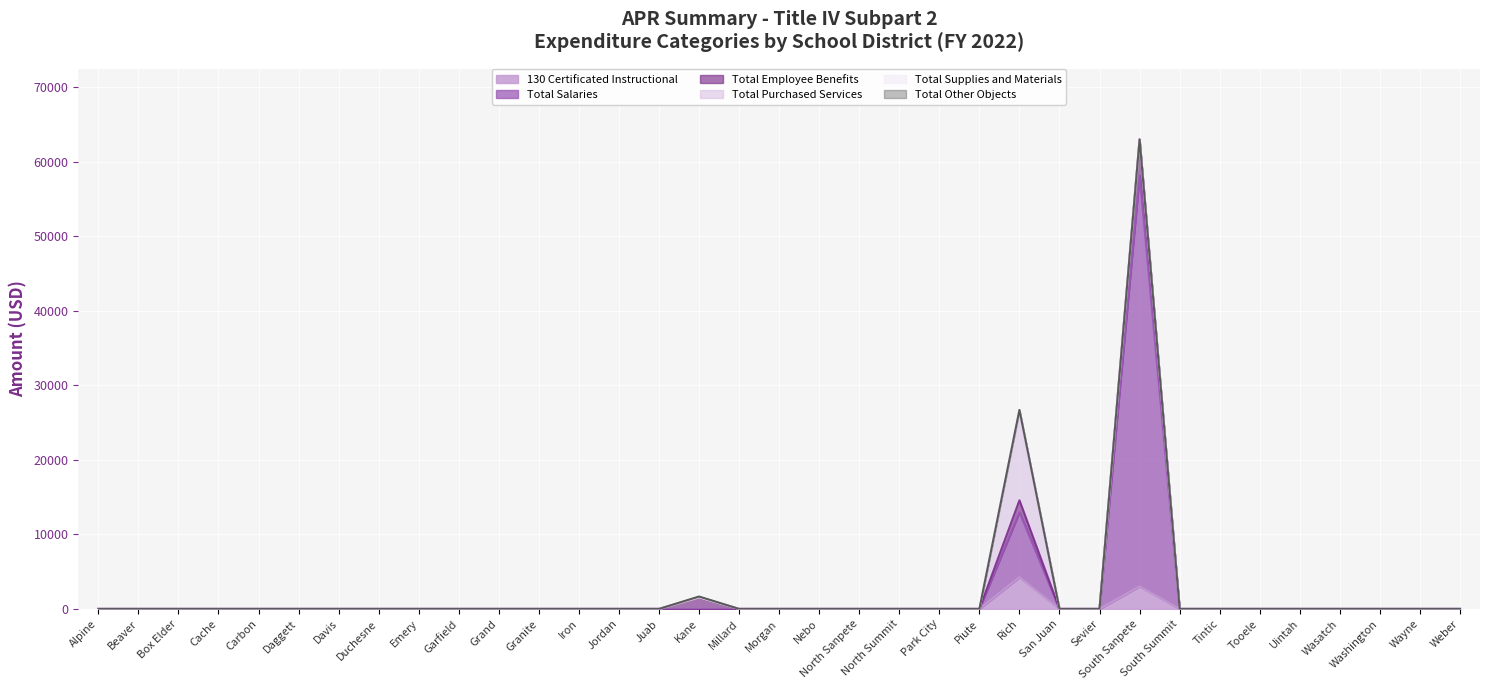

Between Grand and Wasatch, which series saw the biggest shift?

130 Certificated Instructional